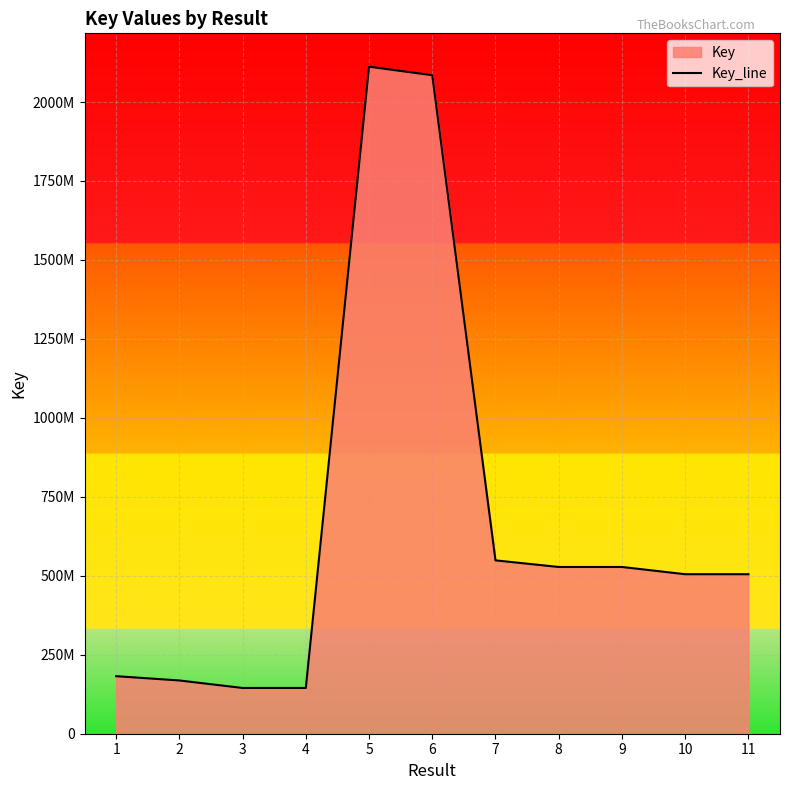

Where does the data first go above 505004160?

5